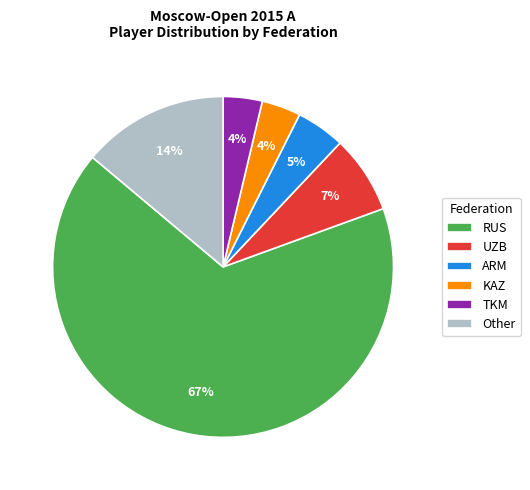

Which category has the biggest portion of the pie?

RUS